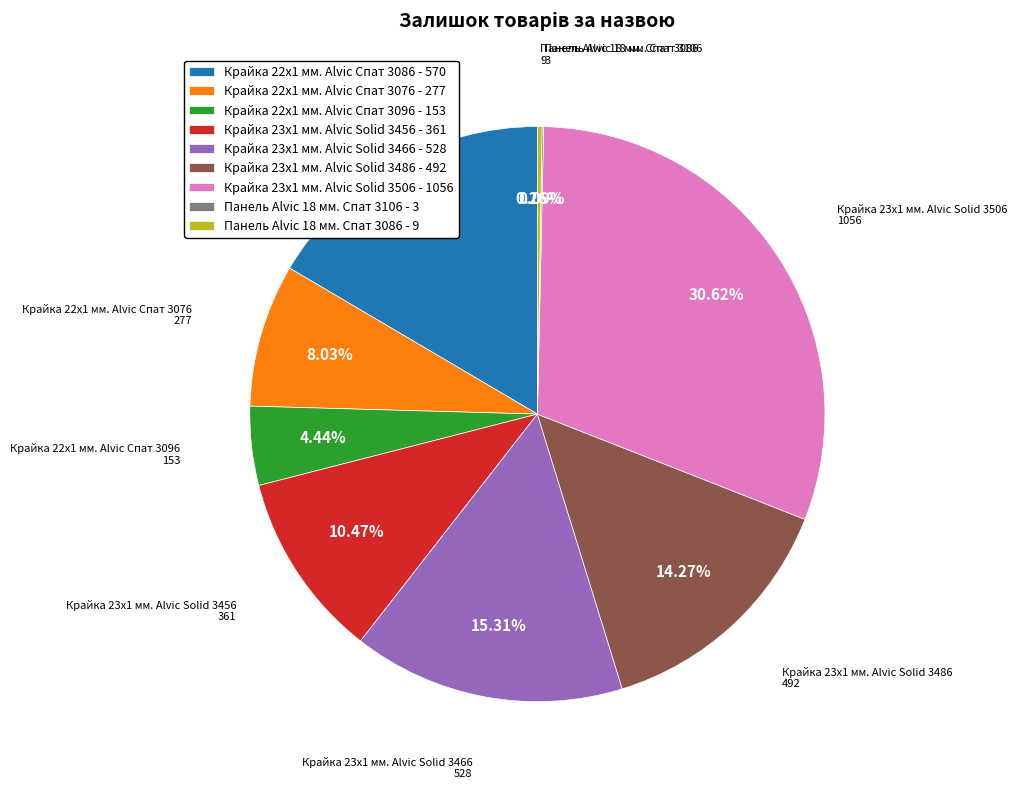

What percentage is the Крайка 22x1 мм. Alvic Спат 3096 slice, to the nearest percent?

4%